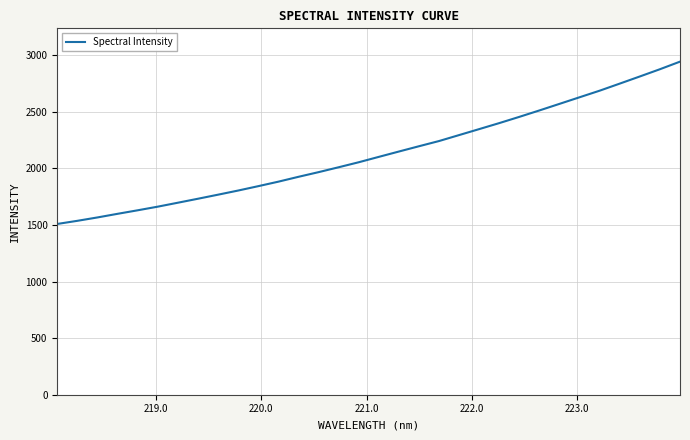

What is the minimum value shown in the chart?

1508.6